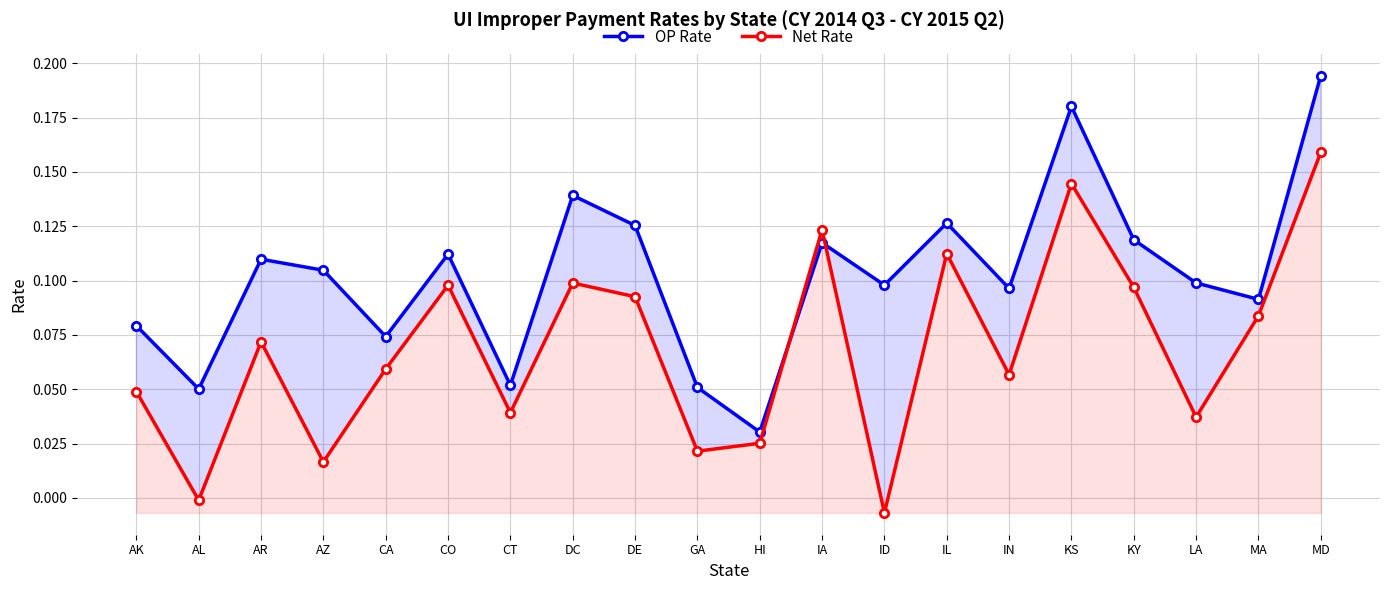

How many times do OP Rate and Net Rate cross each other?

2